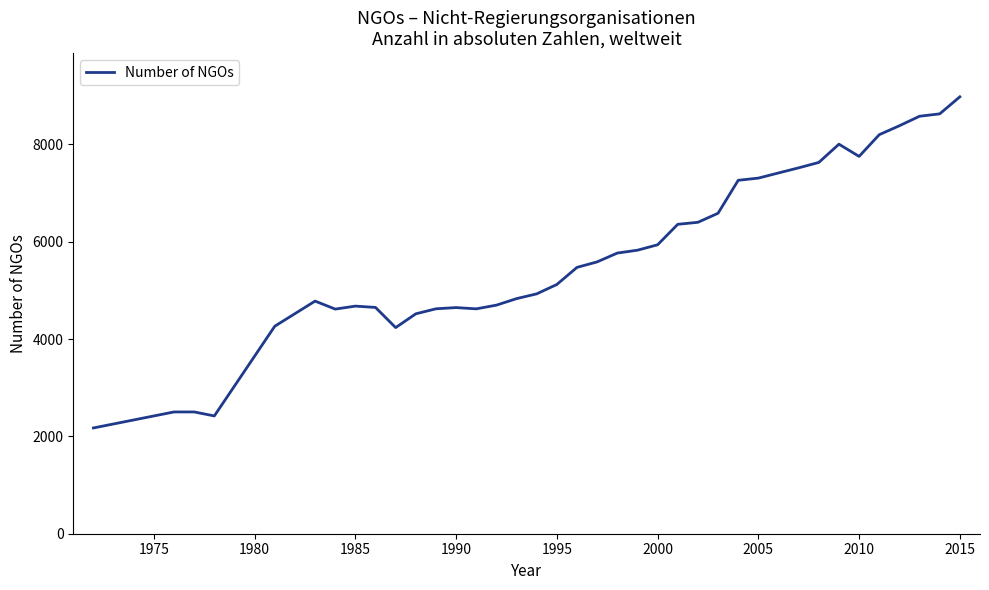

What is the difference between the maximum and minimum values?

6803